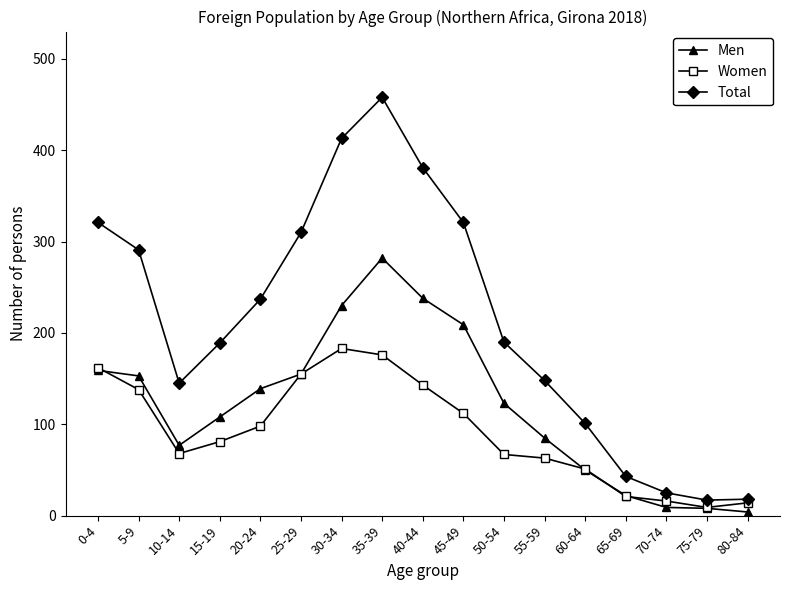

What is the lowest value of the Total series?

17